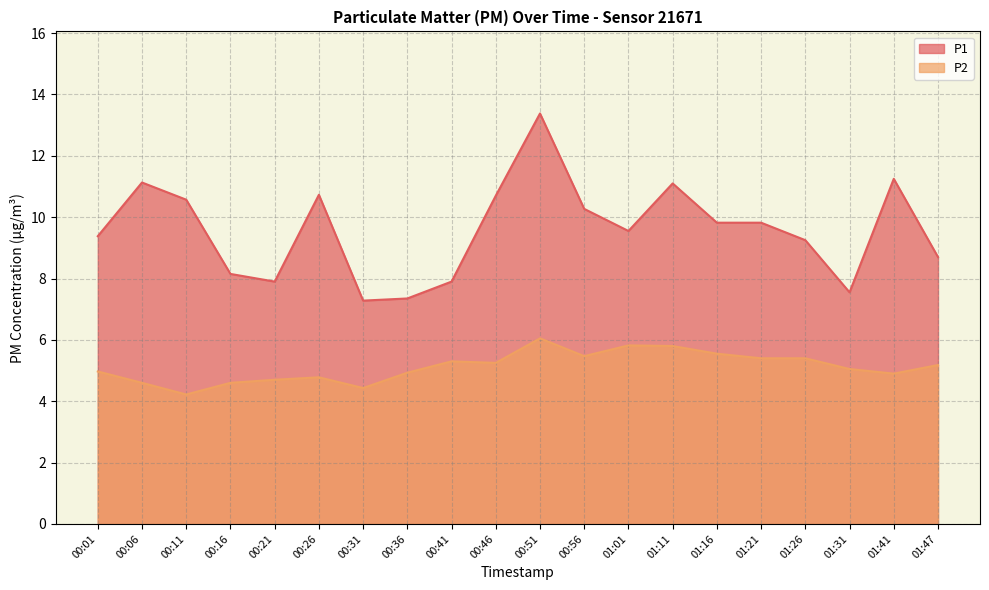

Which category has the lowest value across all series?

00:11